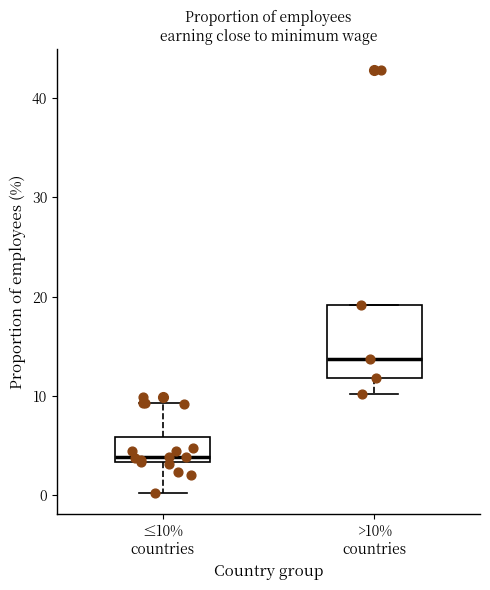

Reading left to right, transcribe this box plot: for each box, give where its median line is, the range the box spans, and where its two whiskers end, as read against the y-axis. The values are not printed on the chart, so give them approximately, as read against the axis.

≤10% countries: median 4, box 3 to 6, whiskers 0 to 9
>10% countries: median 14, box 12 to 19, whiskers 10 to 19